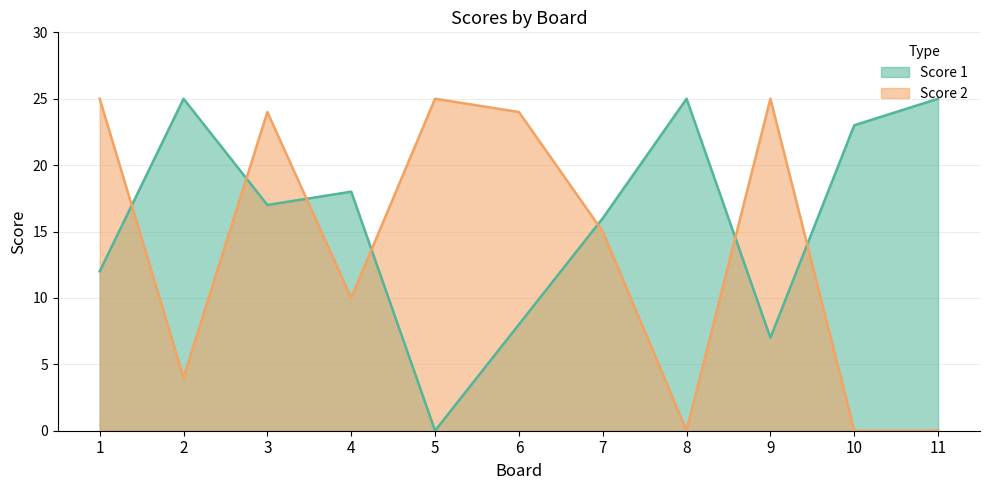

Does the chart have visible grid lines?

Yes